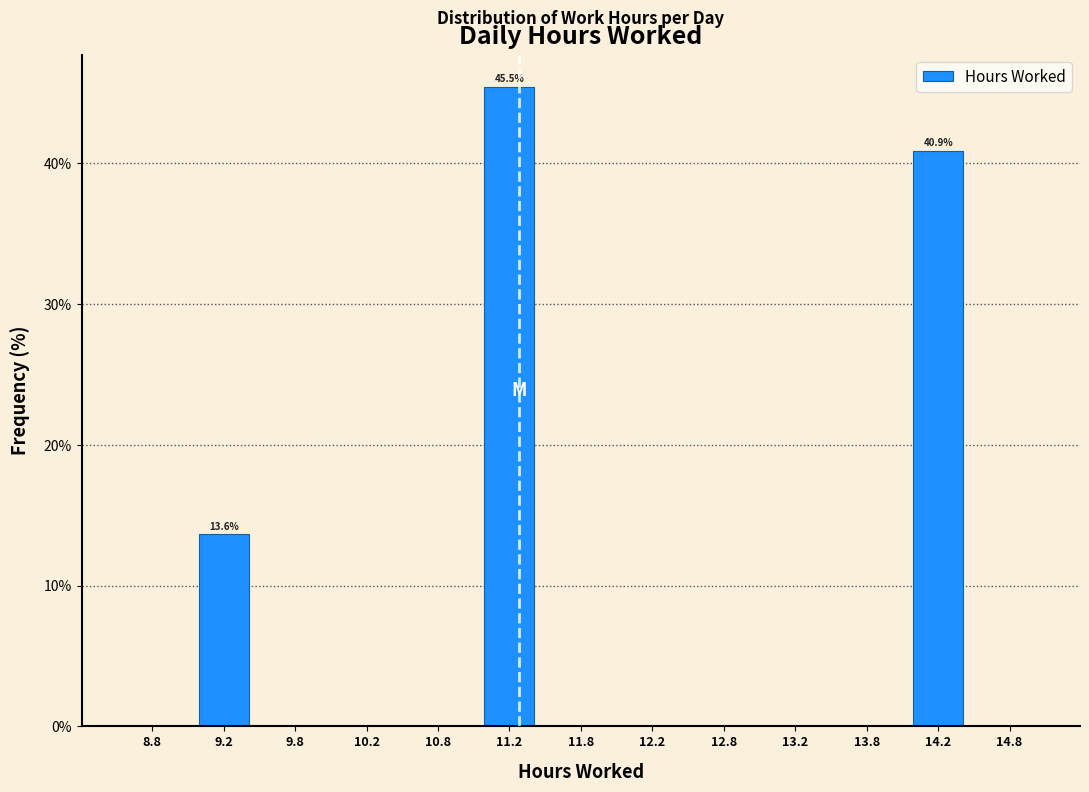

Over which range of the x-axis is the bar tallest?

11.0 to 11.5